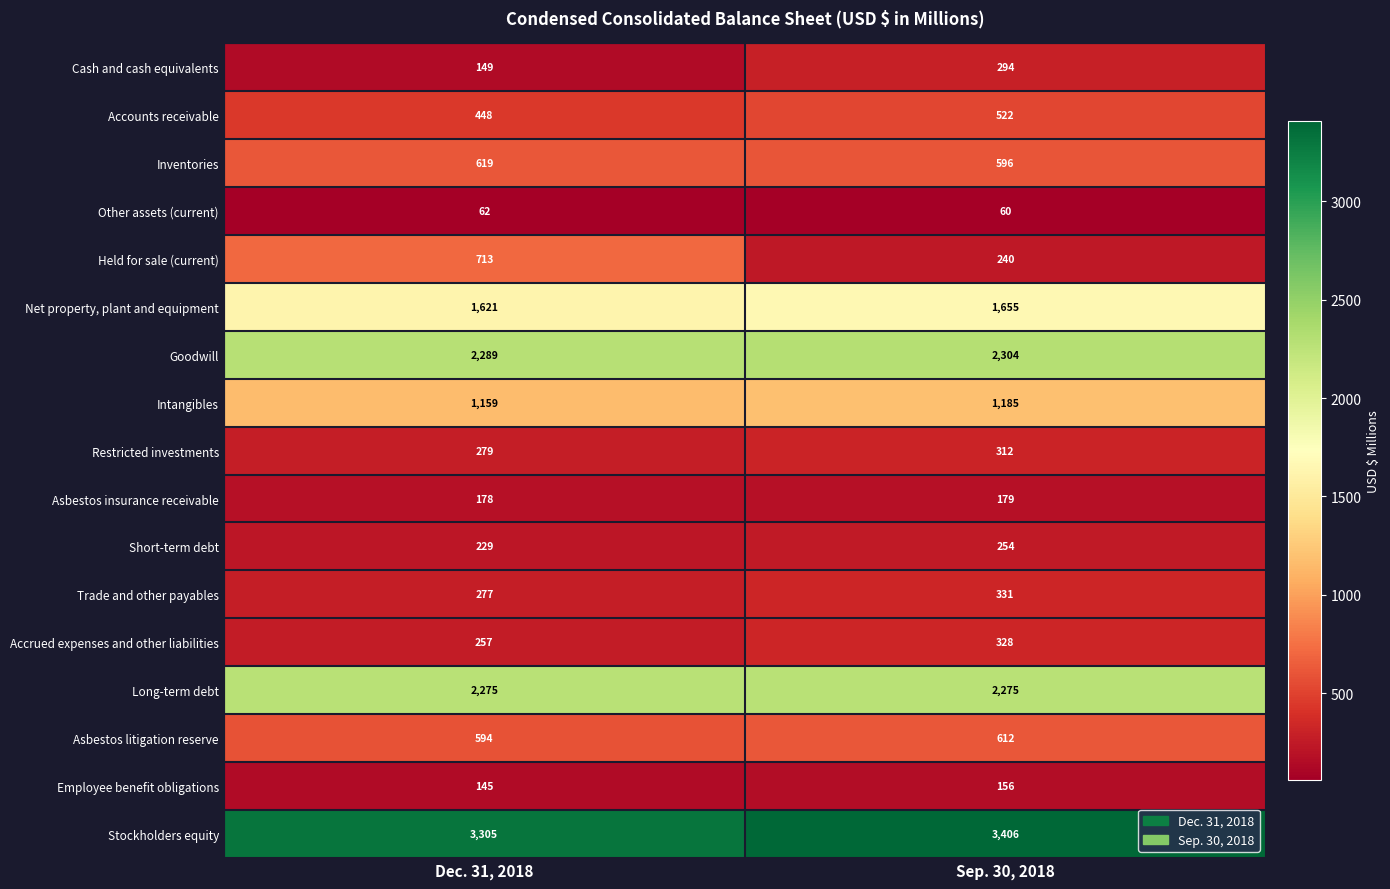

At which label is Accrued expenses and other liabilities closest to 292?

Dec. 31, 2018